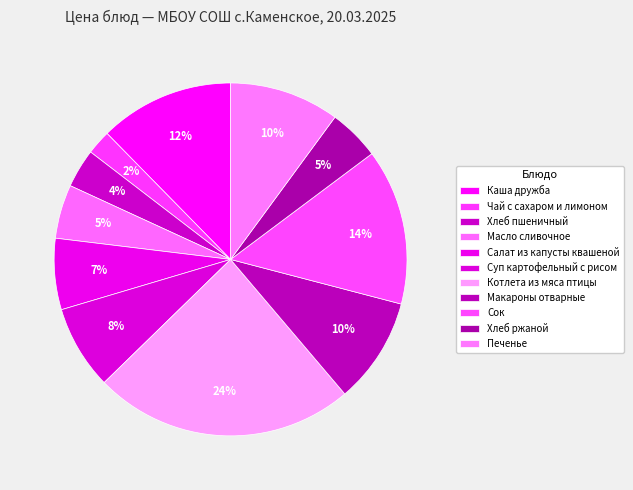

What is the change in value from Каша дружба to Хлеб пшеничный?

-11.4